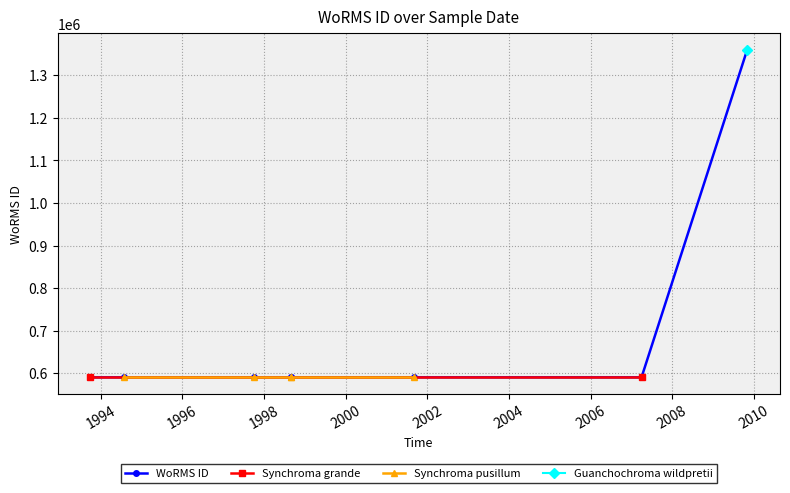

True or false: the data shows 590433 at 2007-04-01.

True